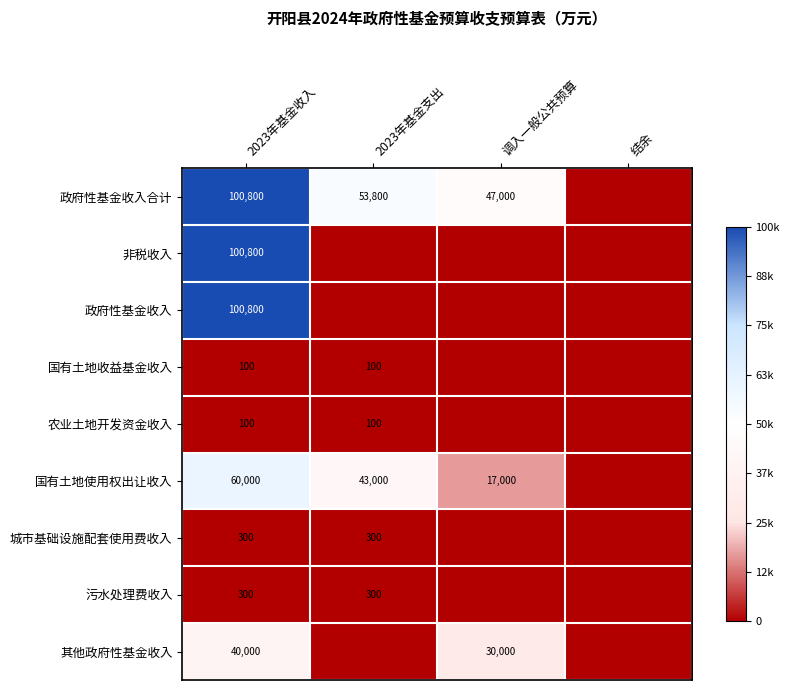

The 国有土地收益基金收入 series shows 33 at 2023年基金收入. True or false?

False